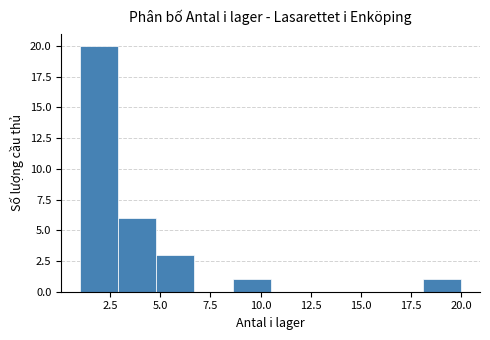

Read against the x-axis, roughly where is the centre of the tallest bar?

2.0